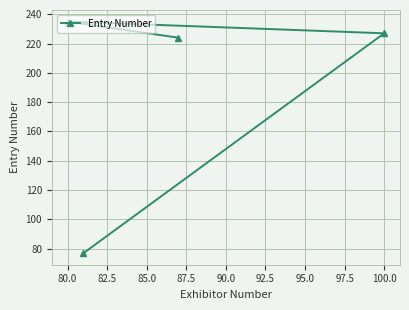

Reading left to right, extract all data points from this chart.

235	77	224	227